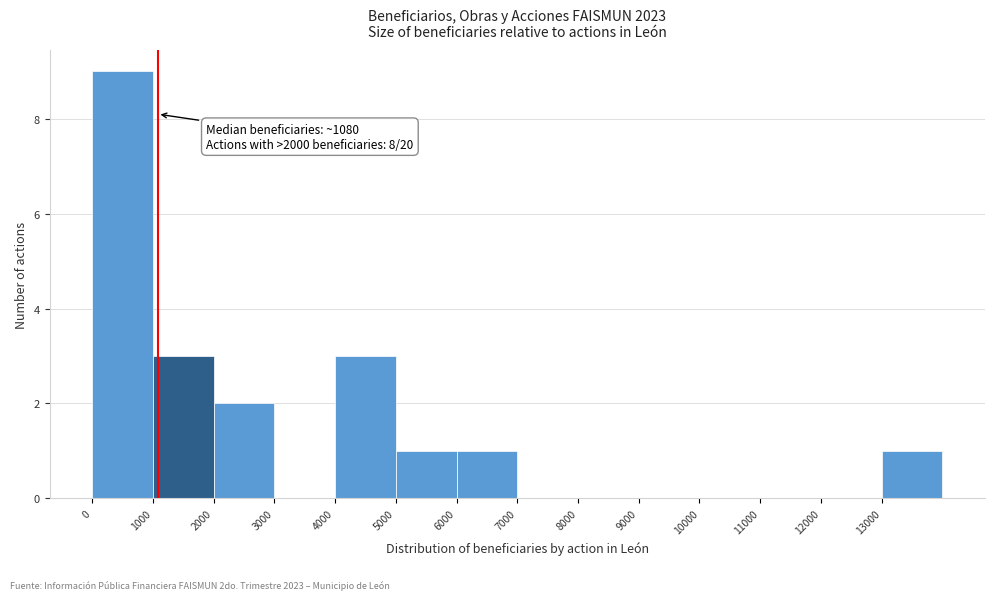

Which range on the x-axis has the tallest bar?

0 to 1000